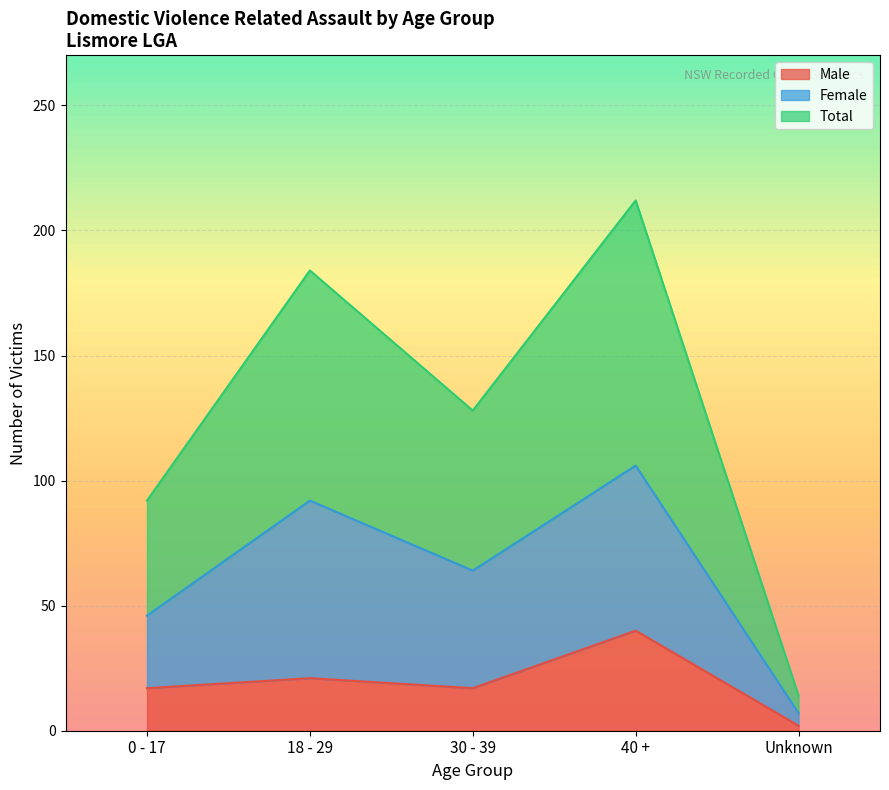

What is the highest value of the Male series?

40